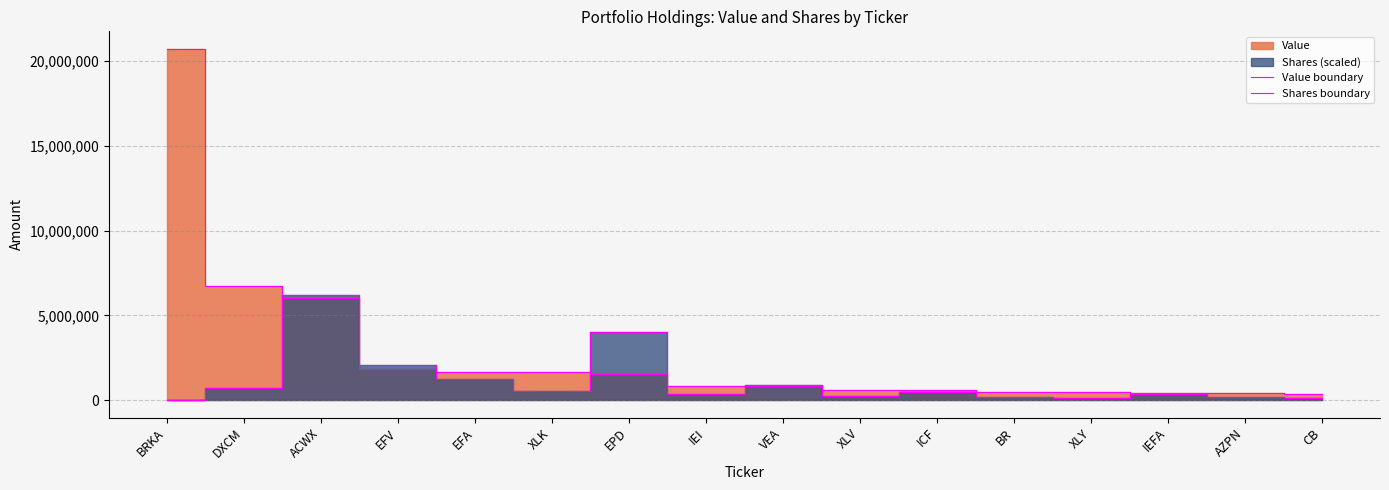

What is the maximum value for Value boundary?

20730000.0